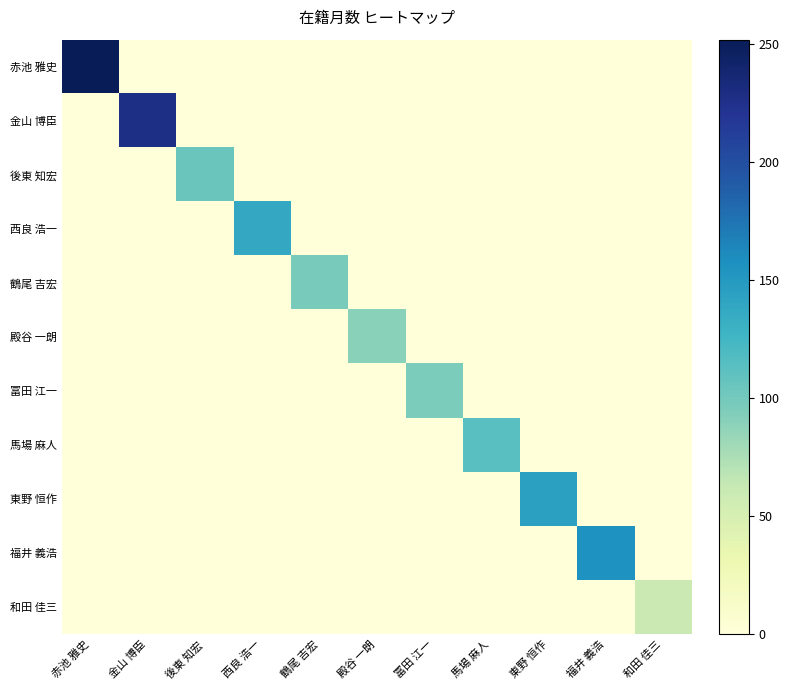

List the series in order of their peak value, highest first.

赤池 雅史, 金山 博臣, 福井 義浩, 東野 恒作, 西良 浩一, 馬場 麻人, 後東 知宏, 鶴尾 吉宏, 冨田 江一, 殿谷 一朗, 和田 佳三